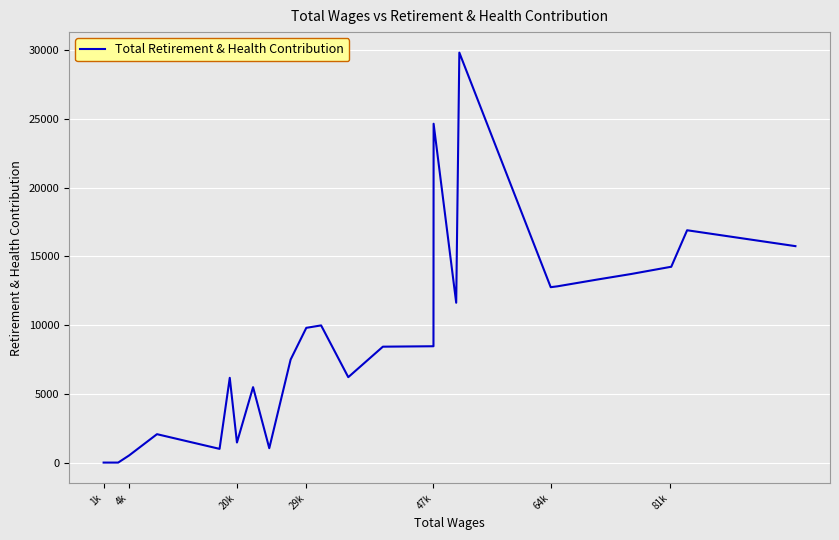

What is the difference between the maximum and minimum values?

29812